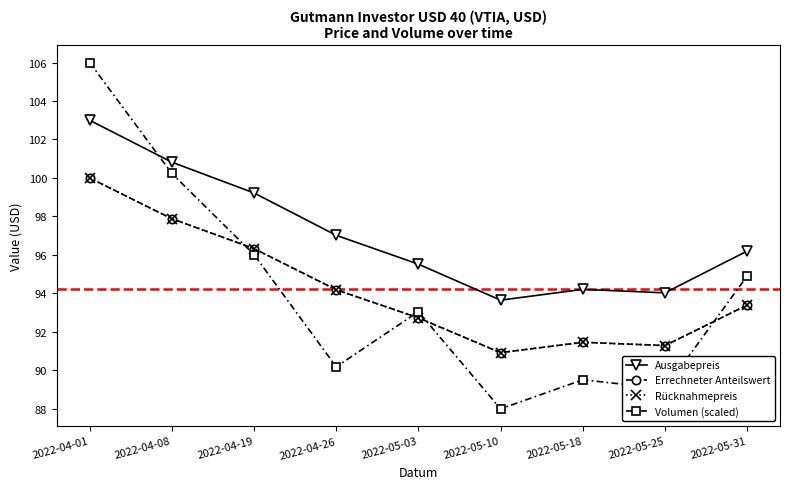

Is this an area chart (filled region under the line)?

No